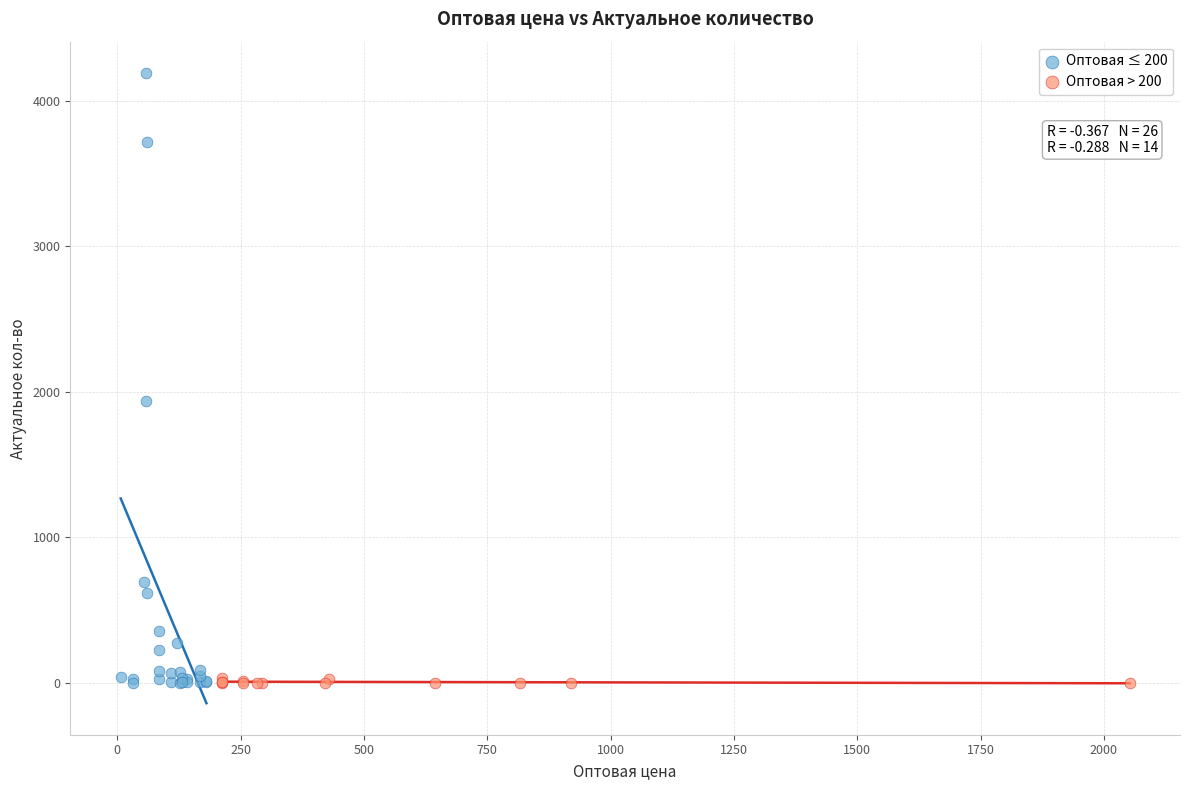

Which series contains the highest Y value?

Оптовая ≤ 200